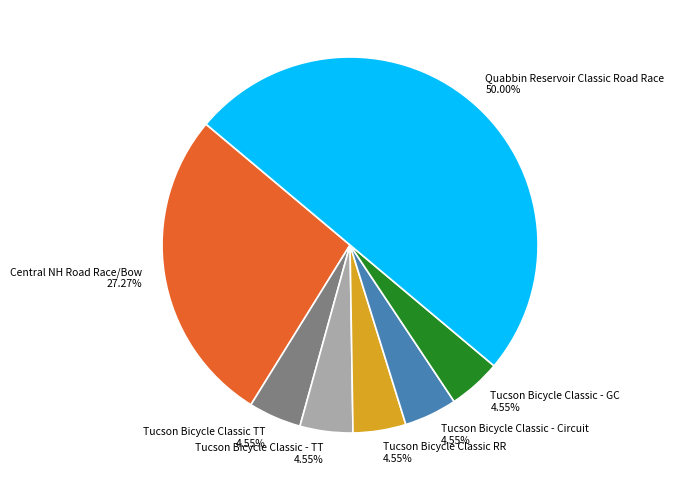

Is Tucson Bicycle Classic - Circuit 4.55% the majority of the pie?

No